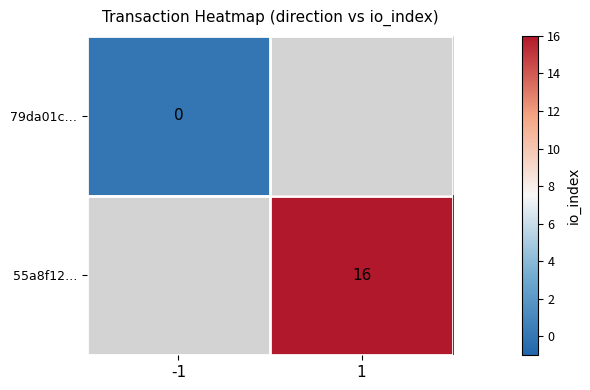

The 55a8f12… series shows 28 at 1. True or false?

False